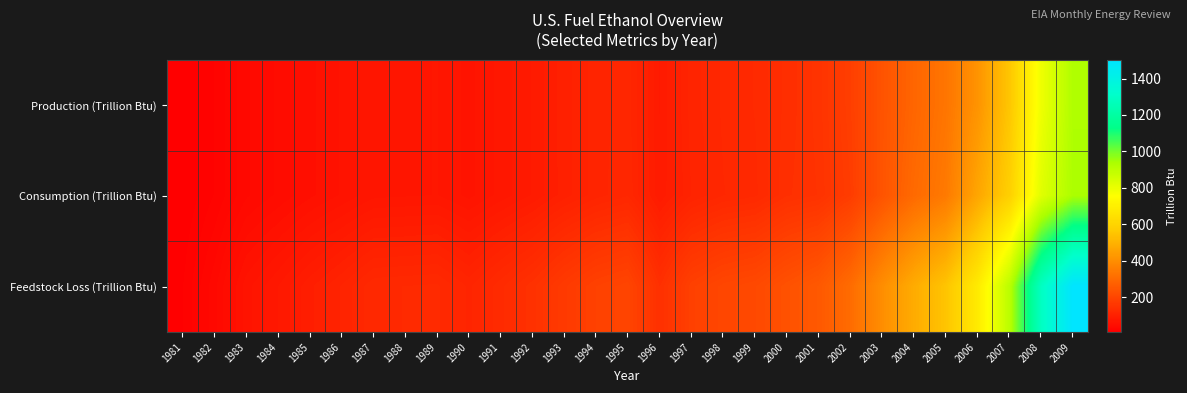

Which series has the widest spread of values?

Feedstock Loss (Trillion Btu)